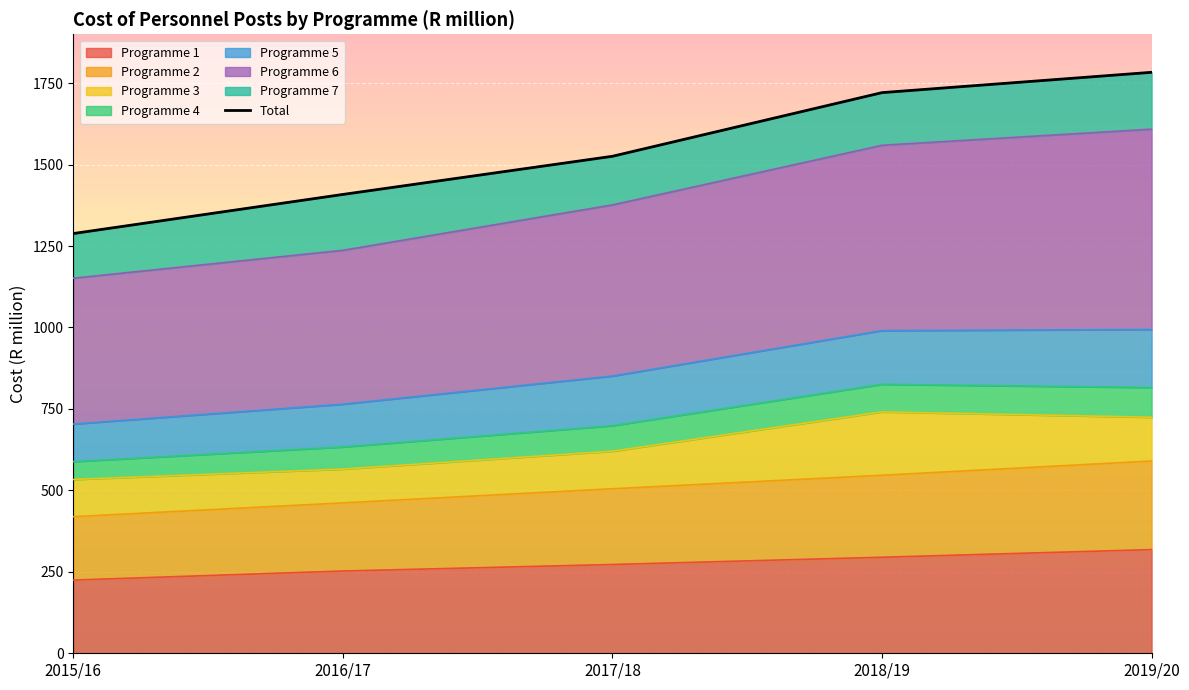

What is the maximum value shown in the chart?

1783.3